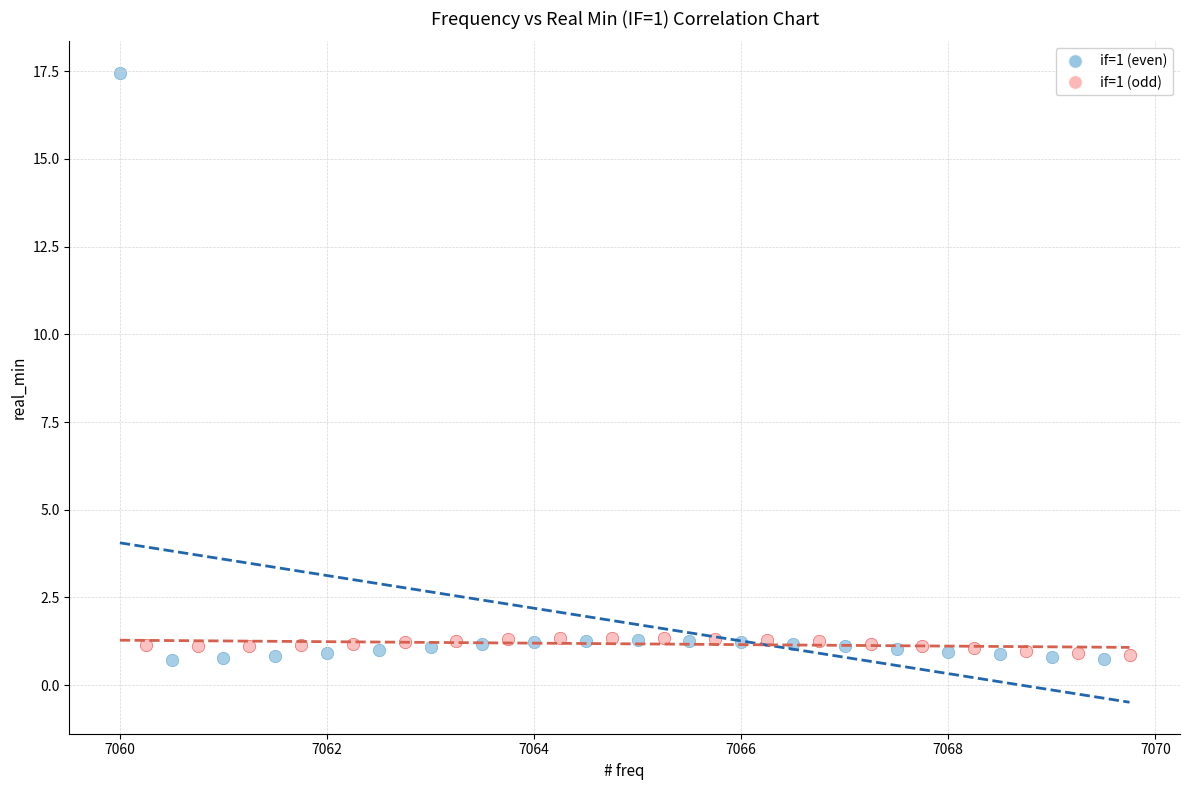

What are all the series names shown in the legend?

if=1 (even), if=1 (odd)